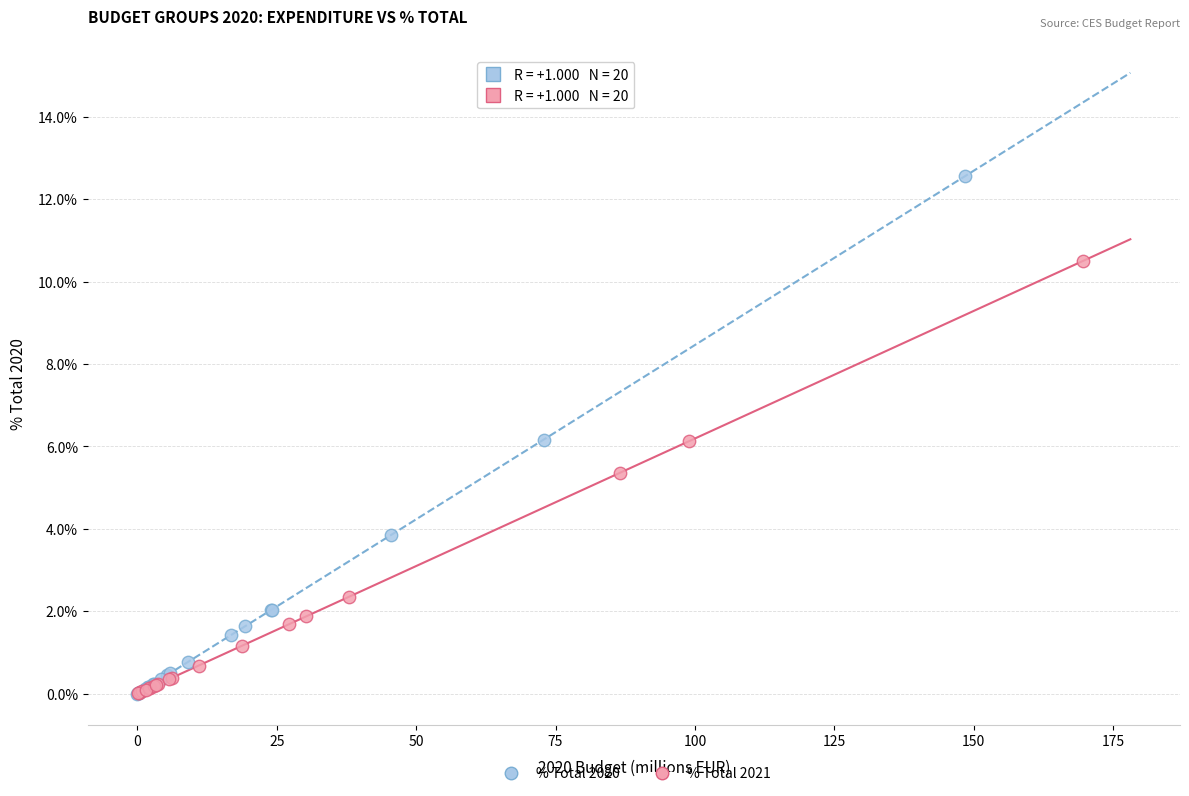

Which series has the largest Y range (max minus min)?

% Total 2020